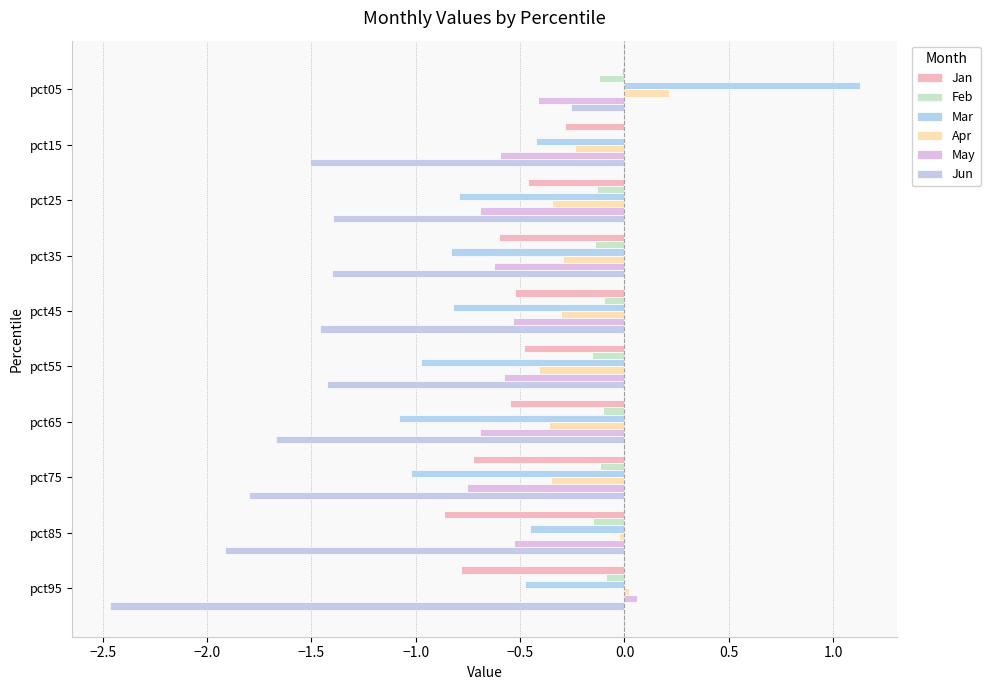

What is the value of the Mar bar at the 3rd from the left?

-0.8